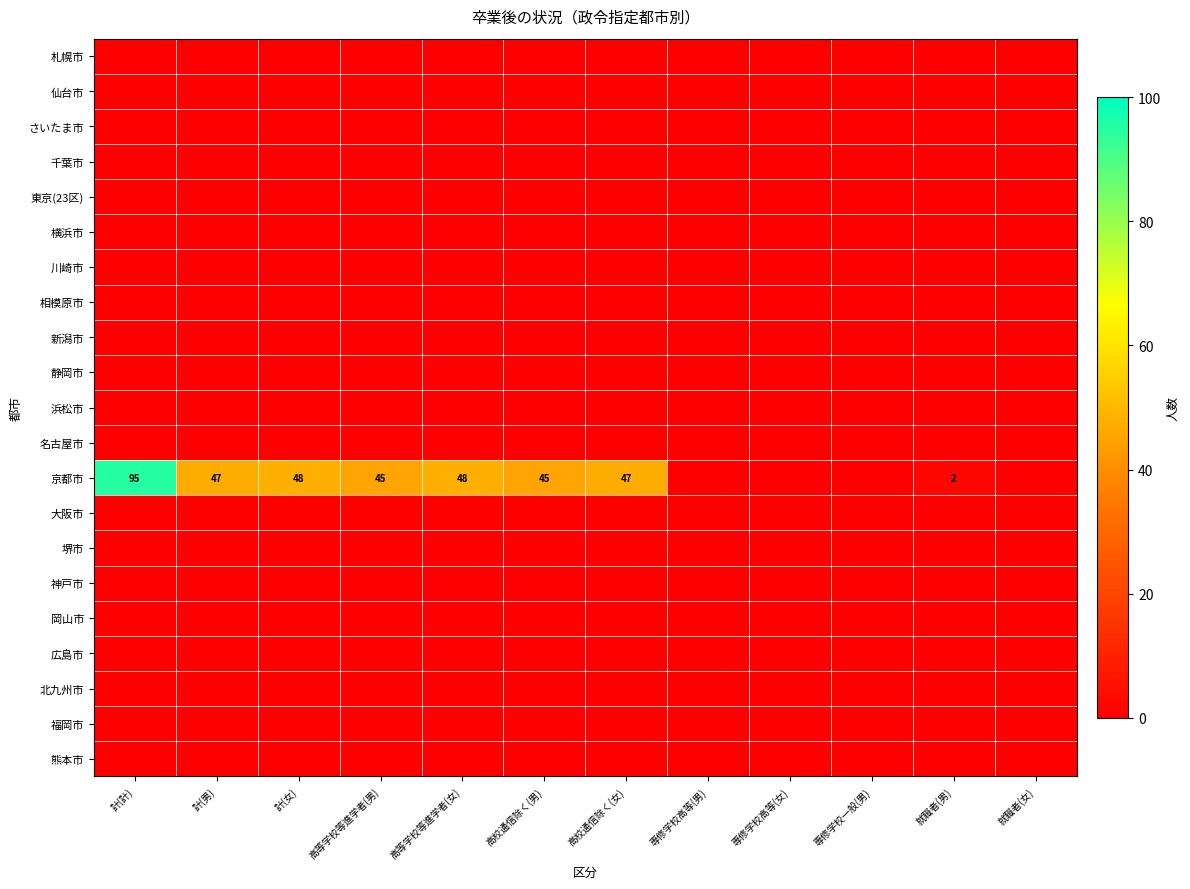

How many distinct data groups are displayed?

21